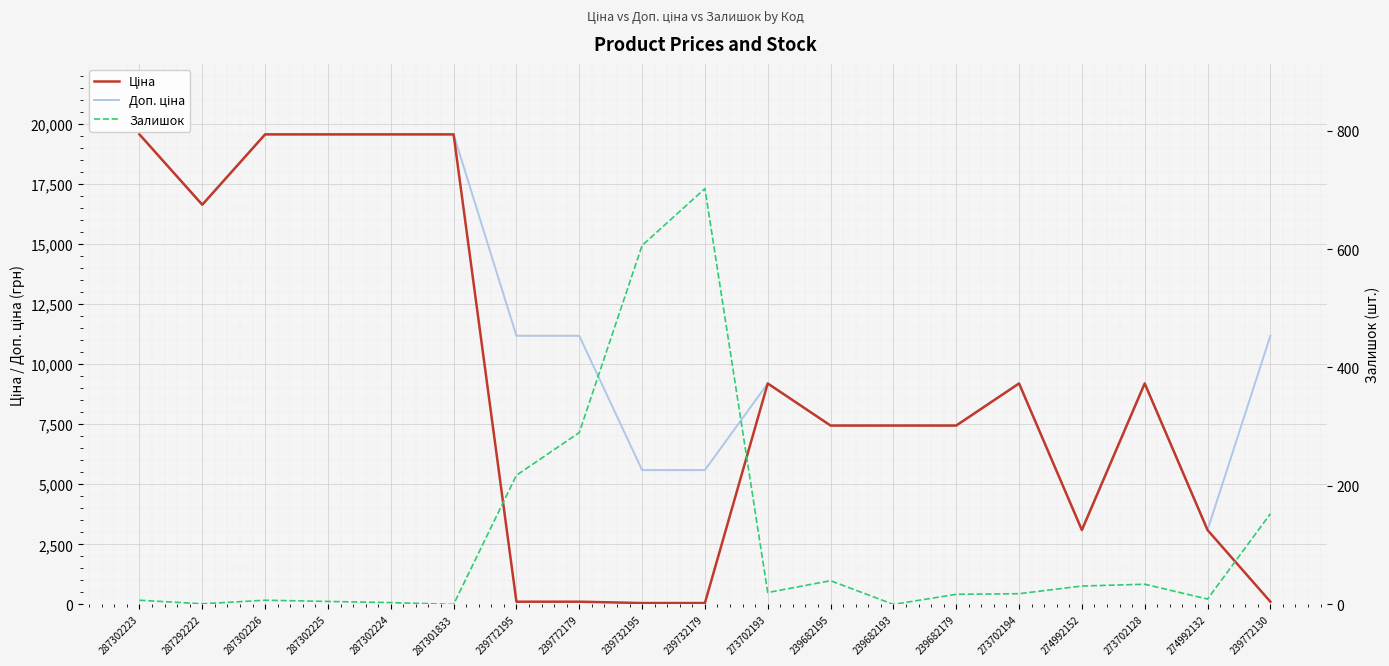

At which category does Залишок reach its first local peak?

287302226